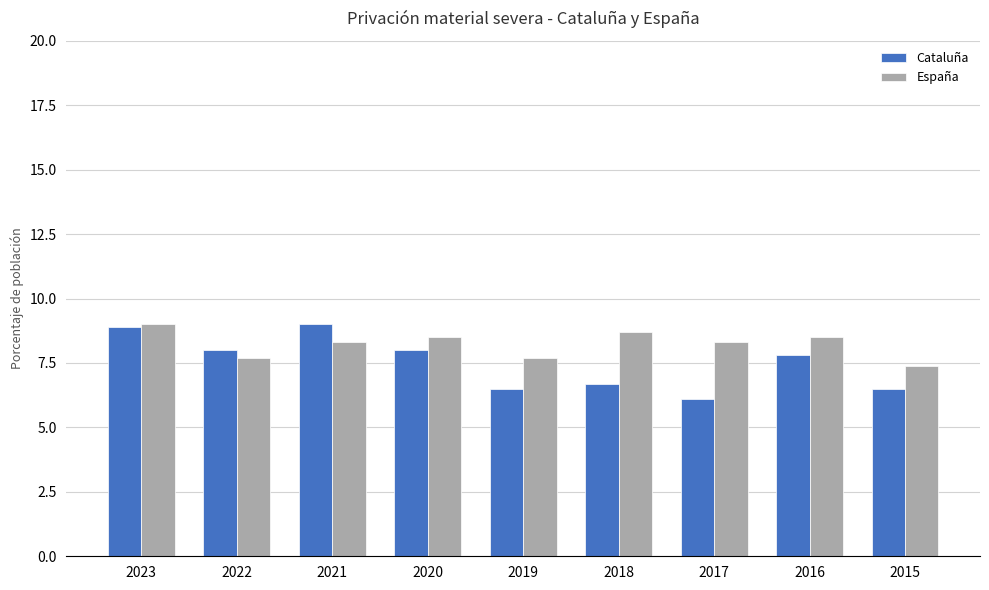

What is the total value across all series at 2017?

14.4